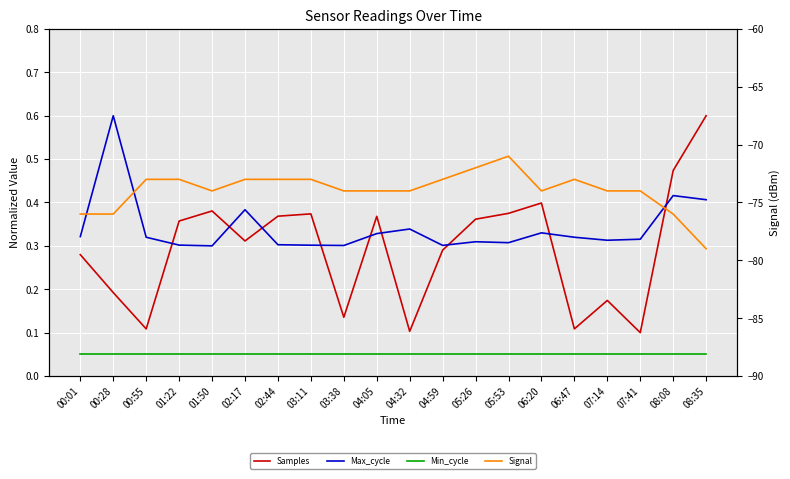

Rank the series at 00:28 from lowest to highest value.

Signal, Min_cycle, Samples, Max_cycle